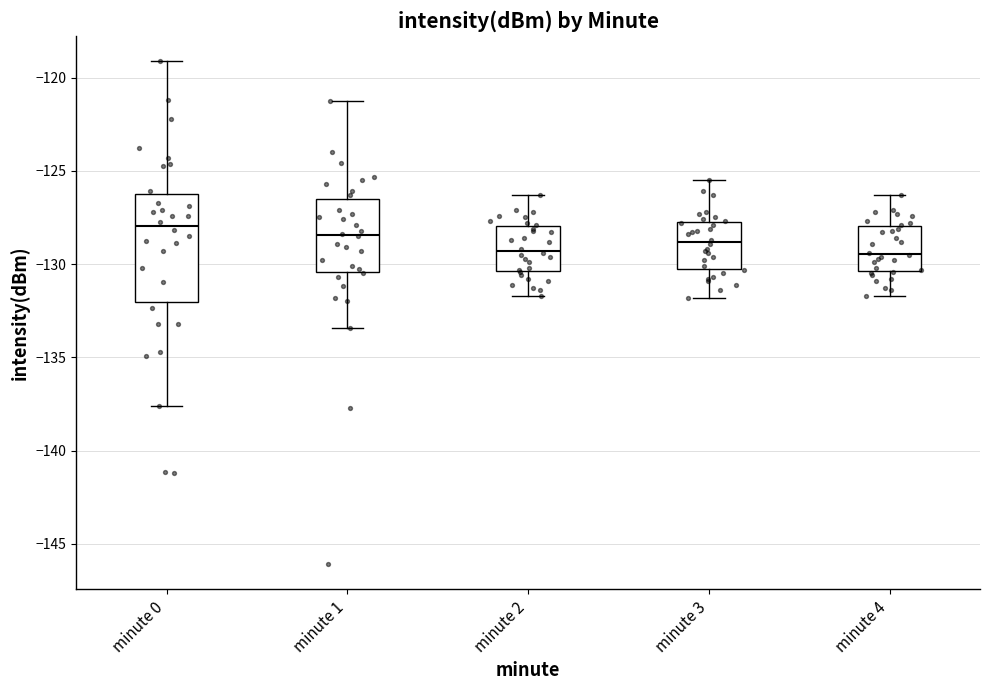

Where is the lower edge of the box for minute 0 on the y-axis? The values are not printed on the chart, so give them approximately, as read against the axis.

-132.0